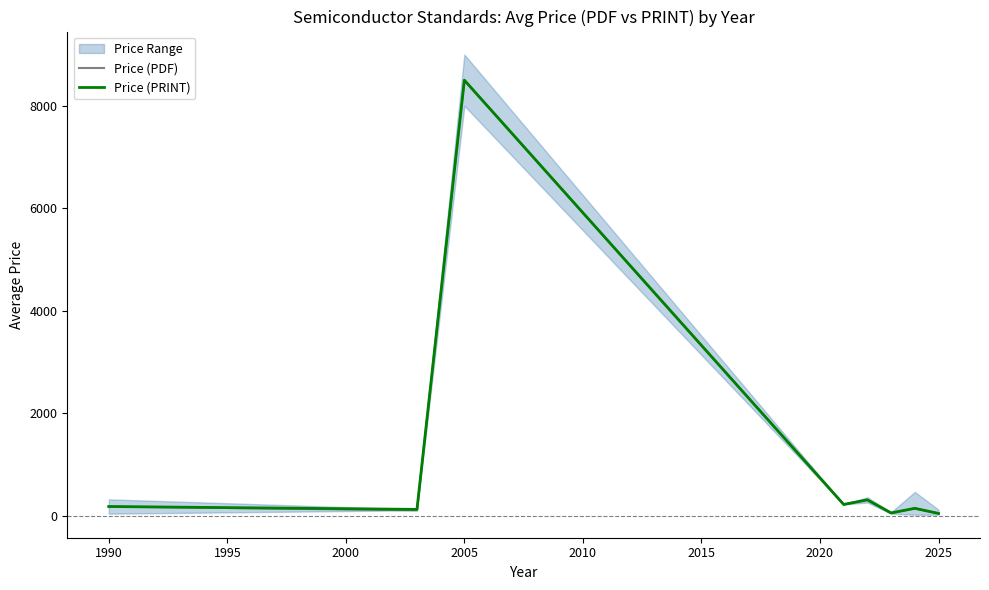

True or false: Price (PDF) has a value of 180.0 at 1990.

True